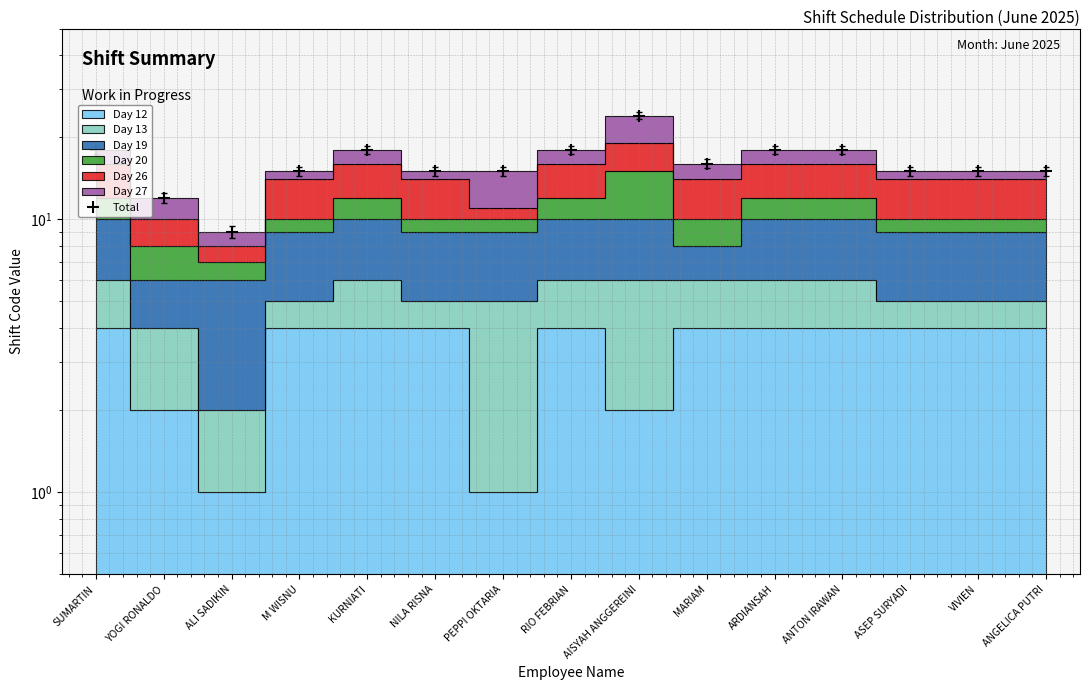

How many categories are shown in the chart?

15